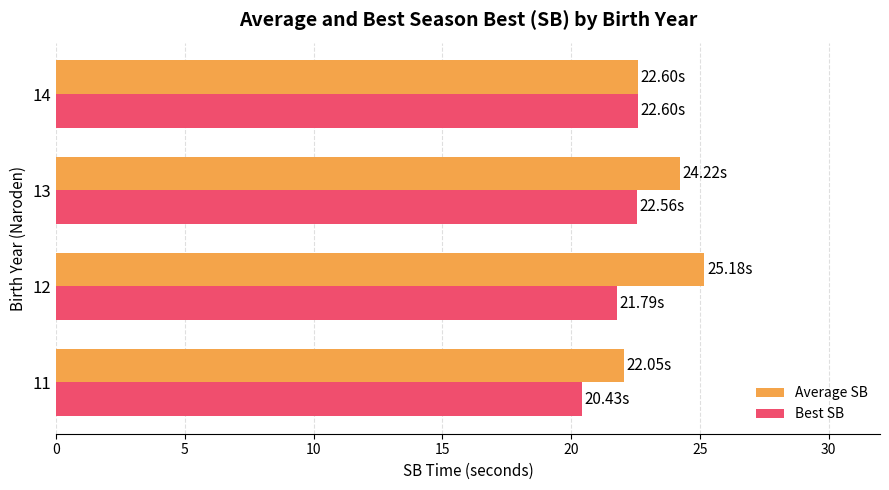

What is the average value of the Best SB series?

21.8